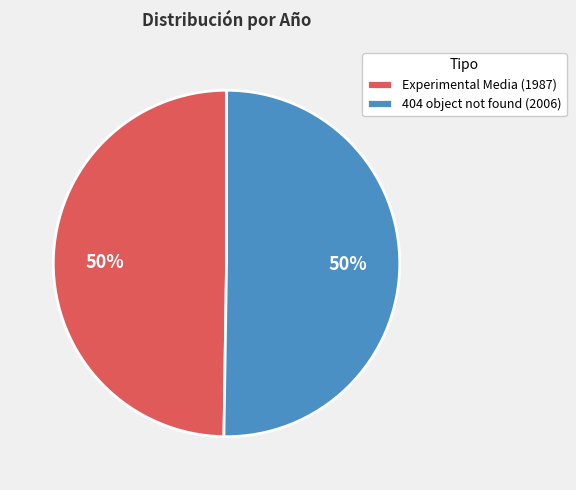

Count the number of slices in the pie.

2